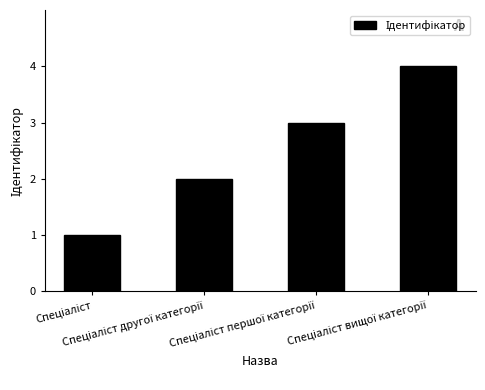

Reading left to right, list all the values displayed in this chart.

1	2	3	4